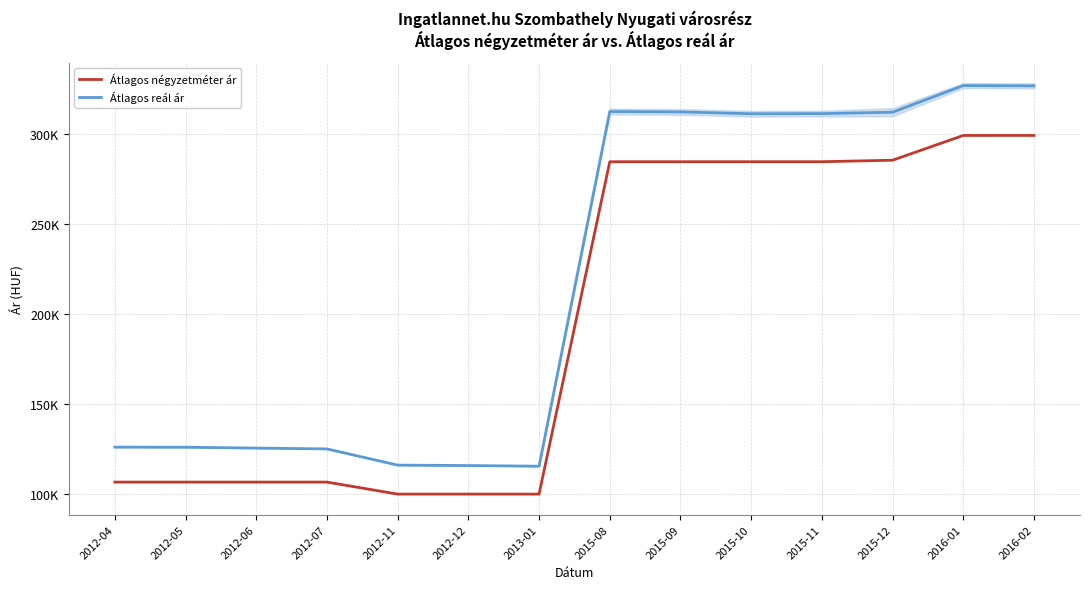

Reading left to right, extract all data points from this chart.

Átlagos négyzetméter ár: 106600	106600	106600	106600	99933	99933	99933	284444	284444	284444	284444	285283	299038	299038
Átlagos reál ár: 126023	125956	125487	125021	116033	115790	115428	312324	312091	311089	311166	311929	326727	326565